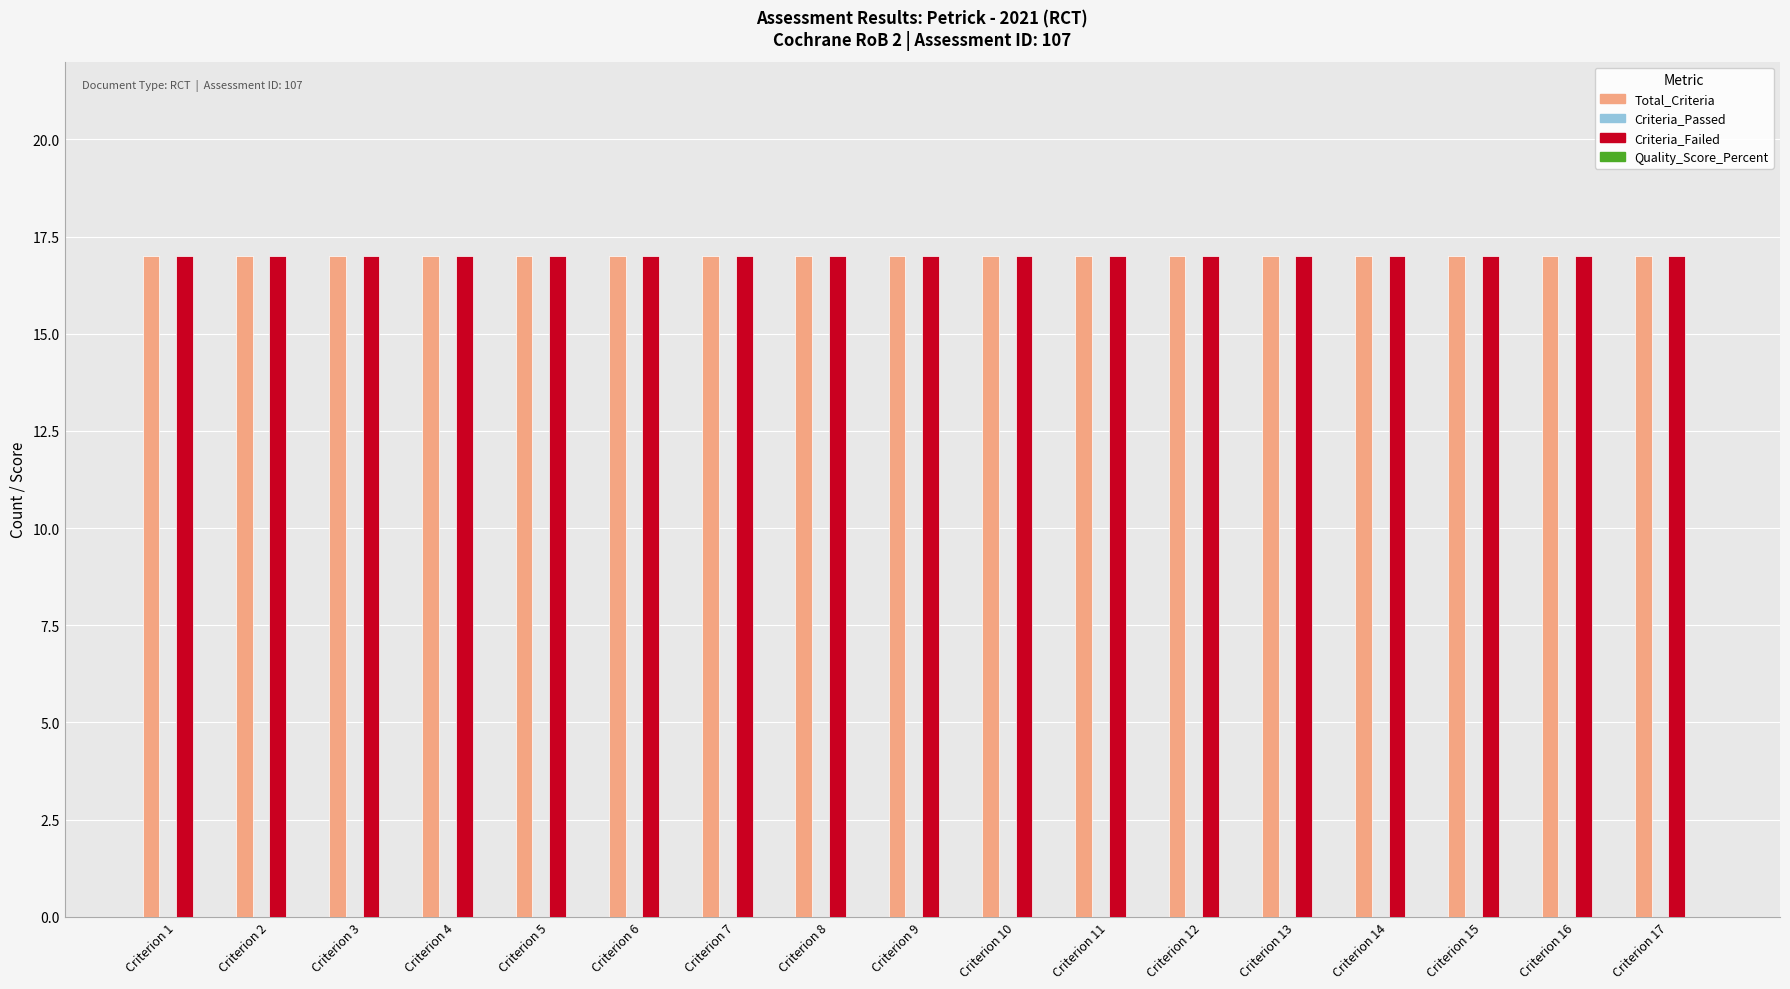

What is the sum of all Criteria_Failed values?

289